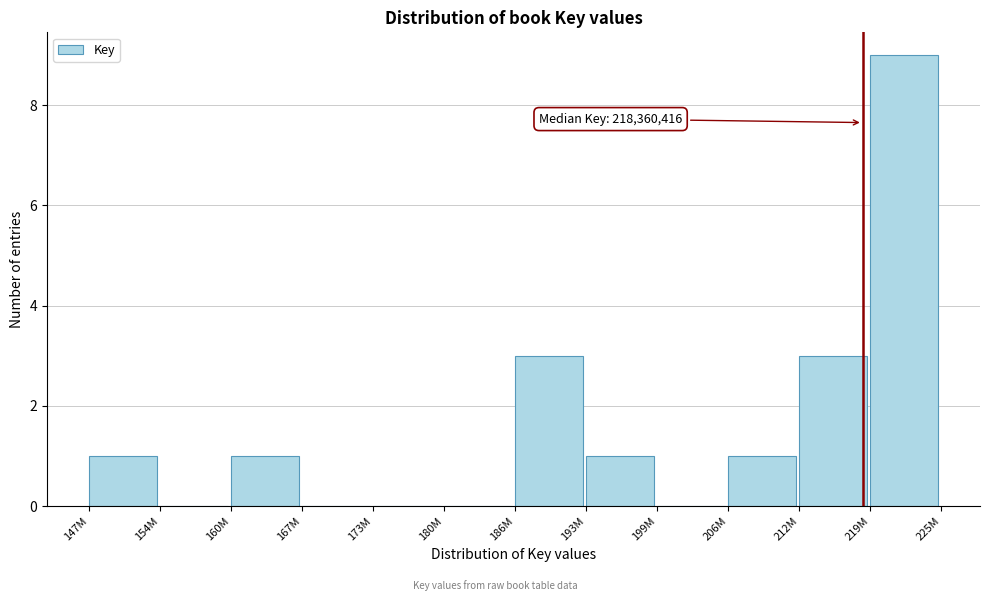

Reading right to left, what are all the values shown in this chart?

219M=9	212M=3	206M=1	199M=0	193M=1	186M=3	180M=0	173M=0	167M=0	160M=1	154M=0	147M=1